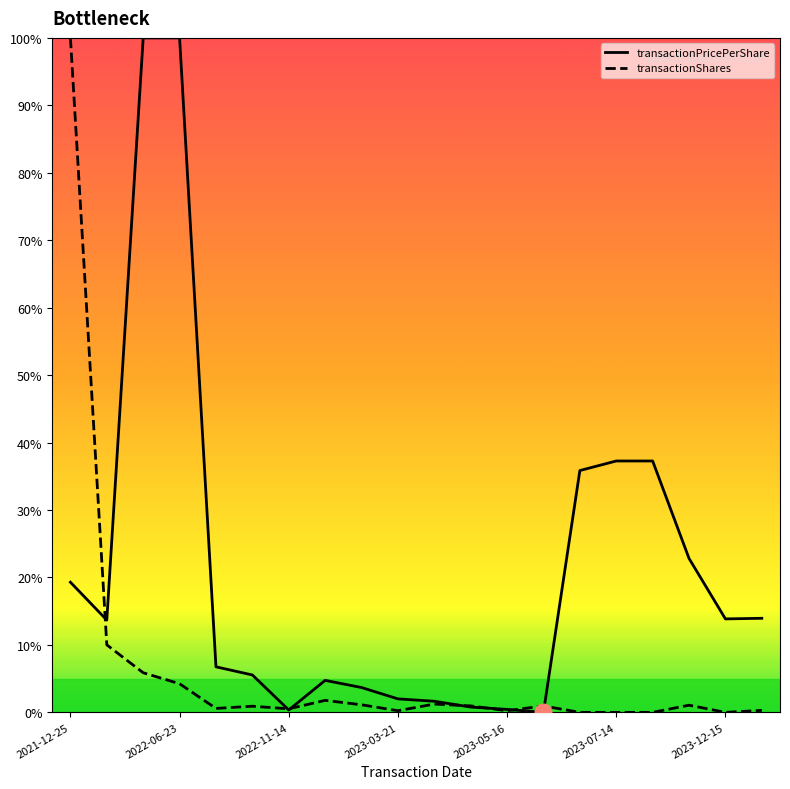

What is the maximum value shown in the chart?

100.0